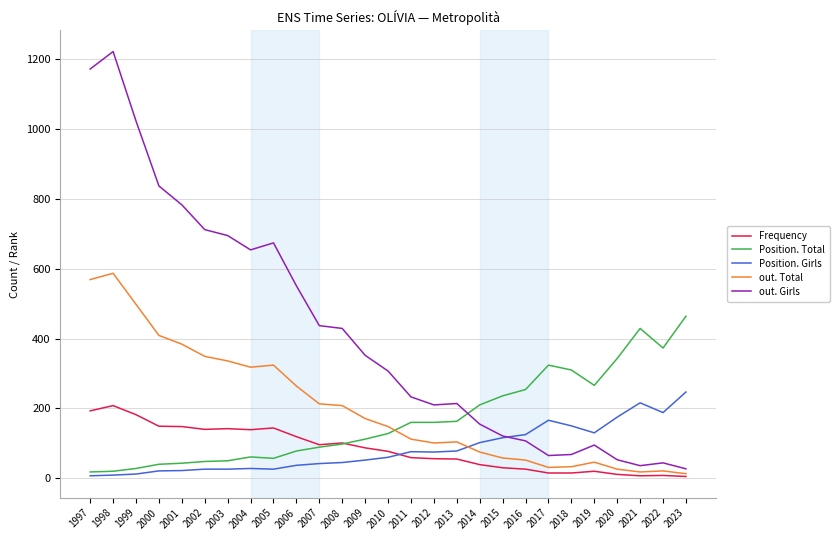

What is the maximum value shown in the chart?

1222